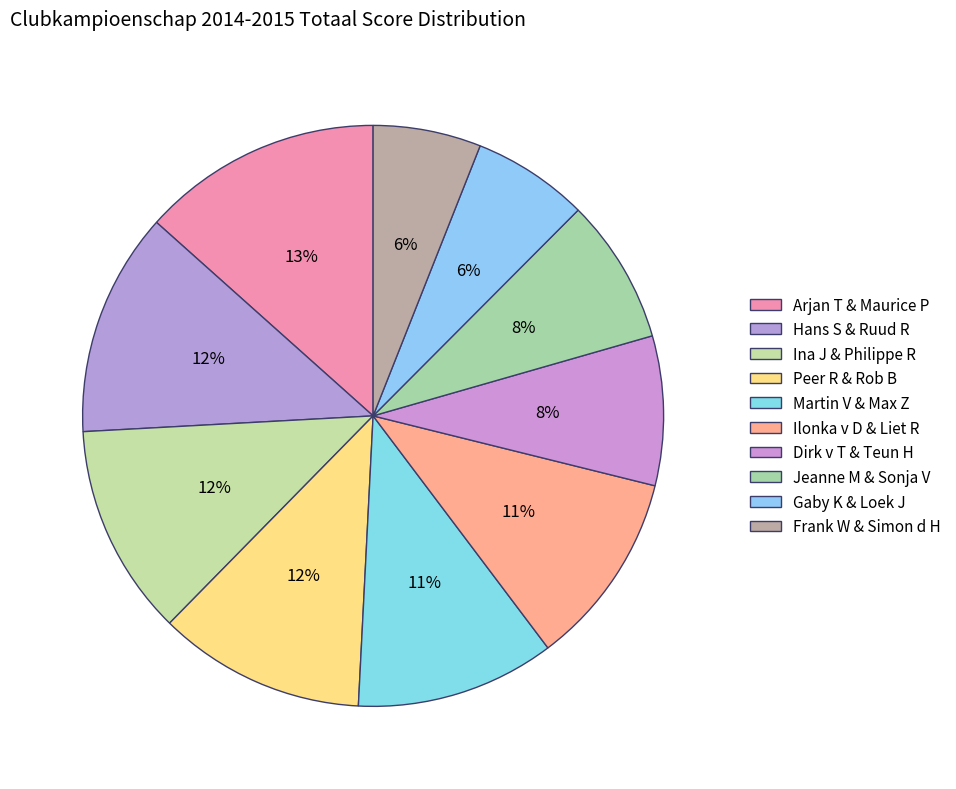

What percentage is the Ilonka v D & Liet R slice, to the nearest percent?

11%